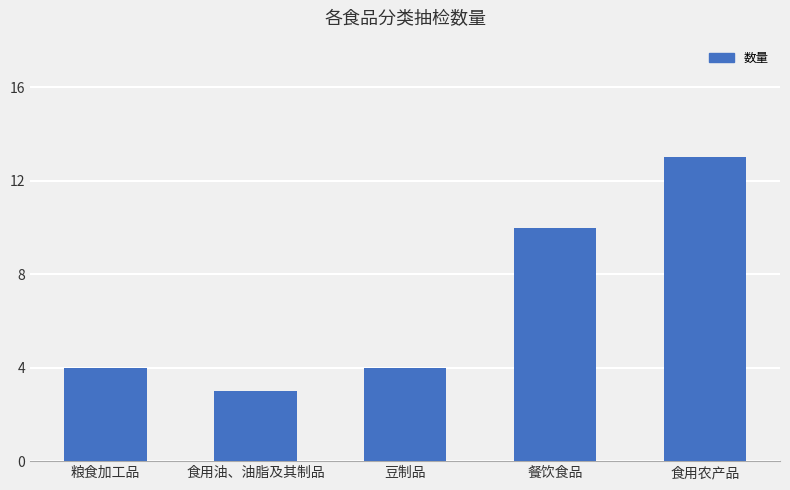

What is the average value?

7